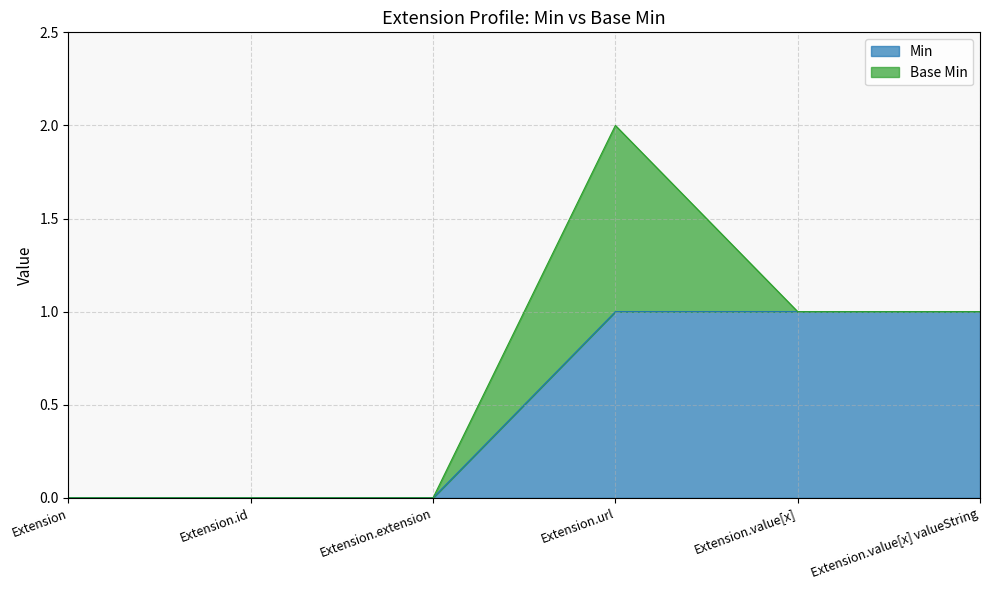

Is it true that the value at Extension.url is 0?

False